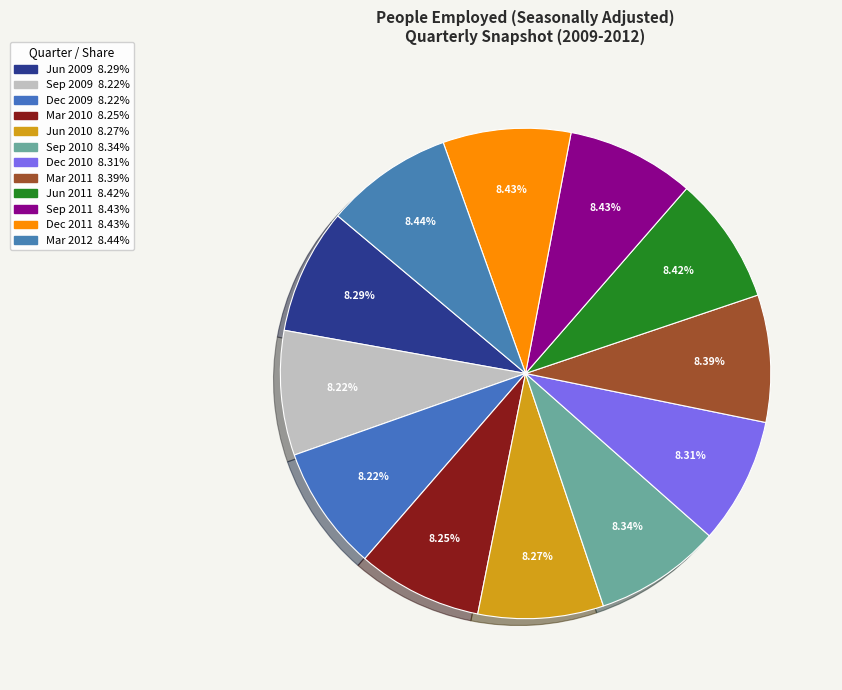

How many segments does this pie chart have?

12